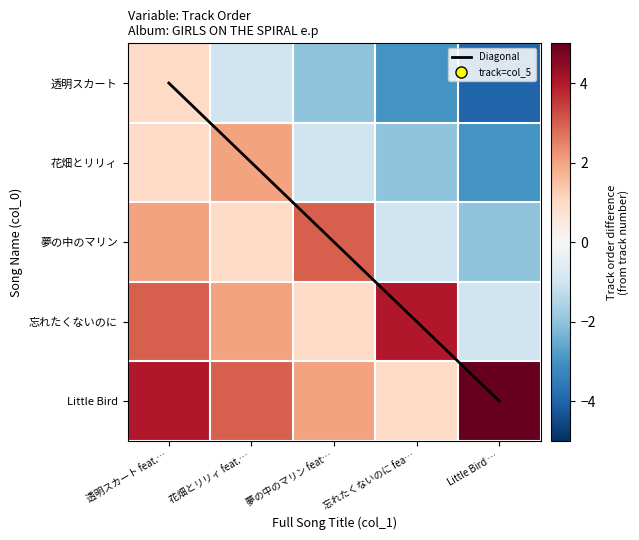

What is the difference between the maximum and second lowest values in the Diagonal series?

3